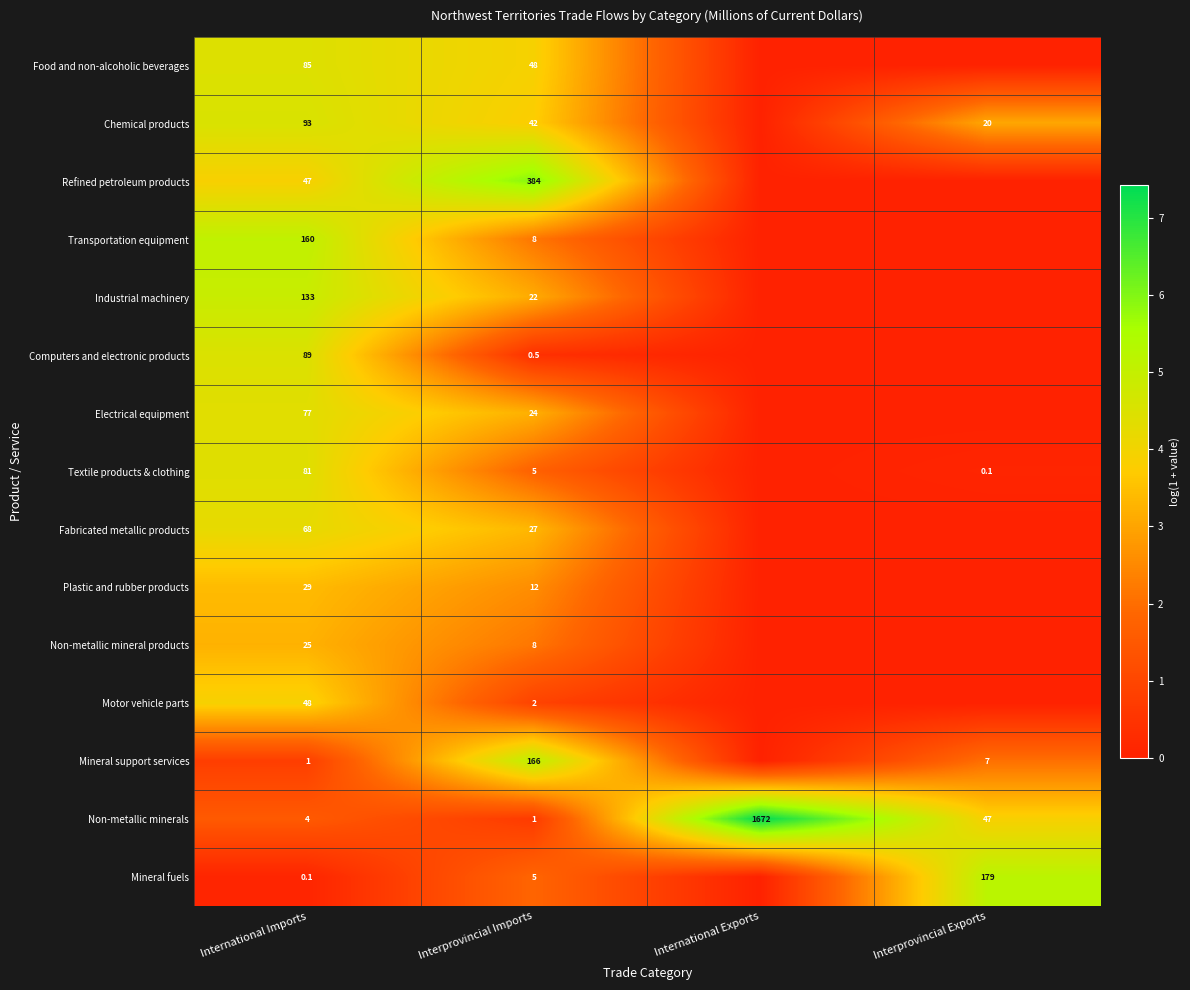

Which category has the highest value across all series?

International Exports